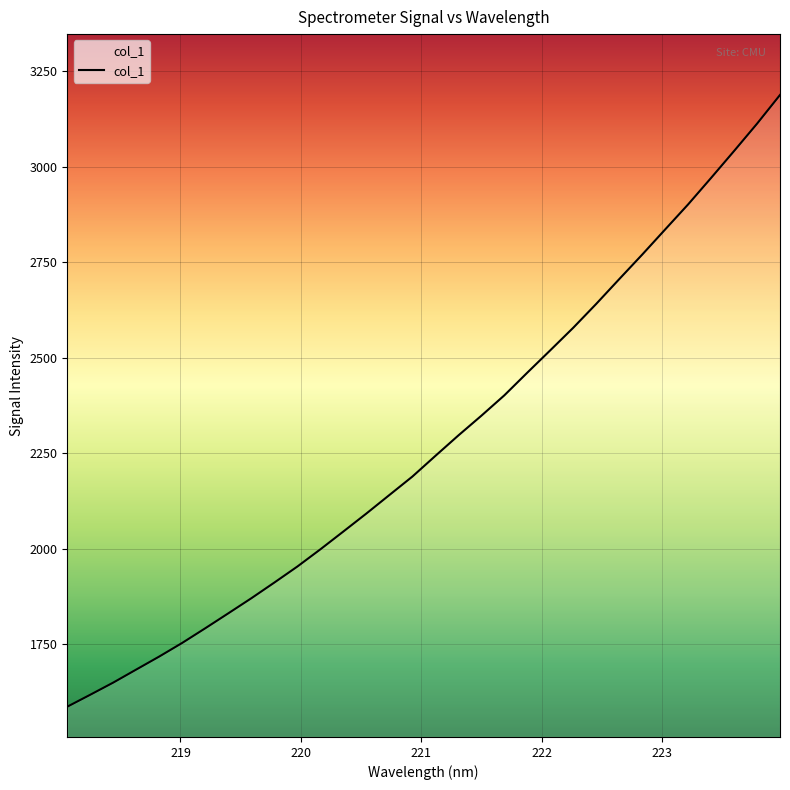

Reading left to right, extract all data points from this chart.

1586.0	1617.4	1649.3	1683.5	1717.6	1753.3	1791.6	1830.7	1870.2	1911.3	1953.2	1998.3	2045.0	2092.1	2140.5	2188.9	2243.0	2296.6	2348.2	2401.6	2461.1	2519.7	2578.8	2641.3	2706.1	2770.3	2836.2	2901.9	2971.3	3041.7	3113.3	3188.5